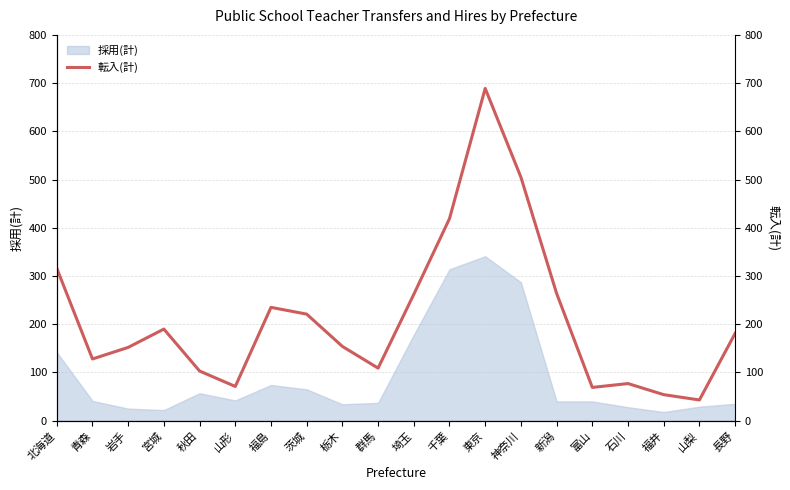

What is the difference between the maximum and minimum values?

646